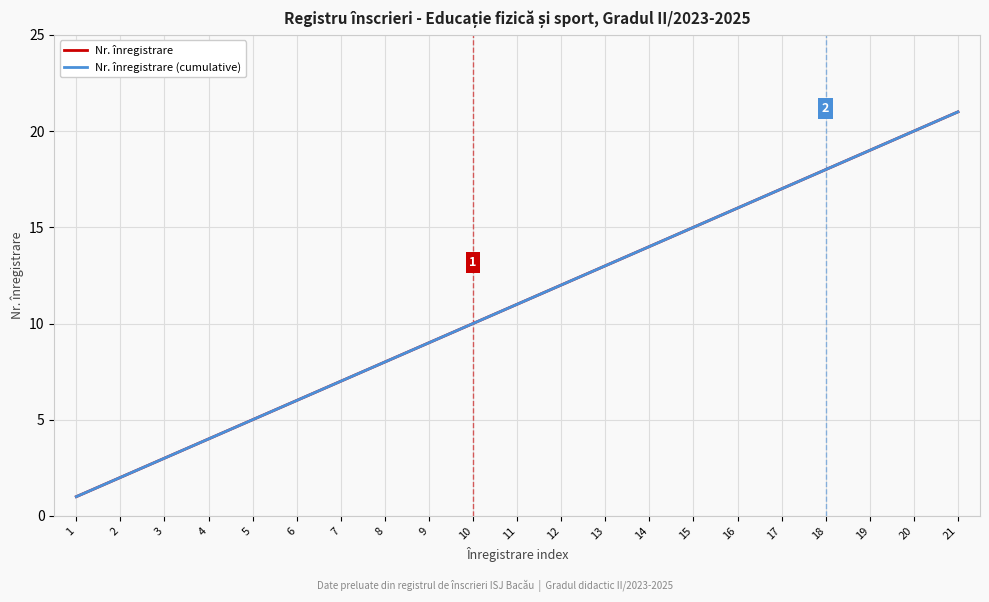

What is the value of the Nr. înregistrare point at the 19th from the left?

19